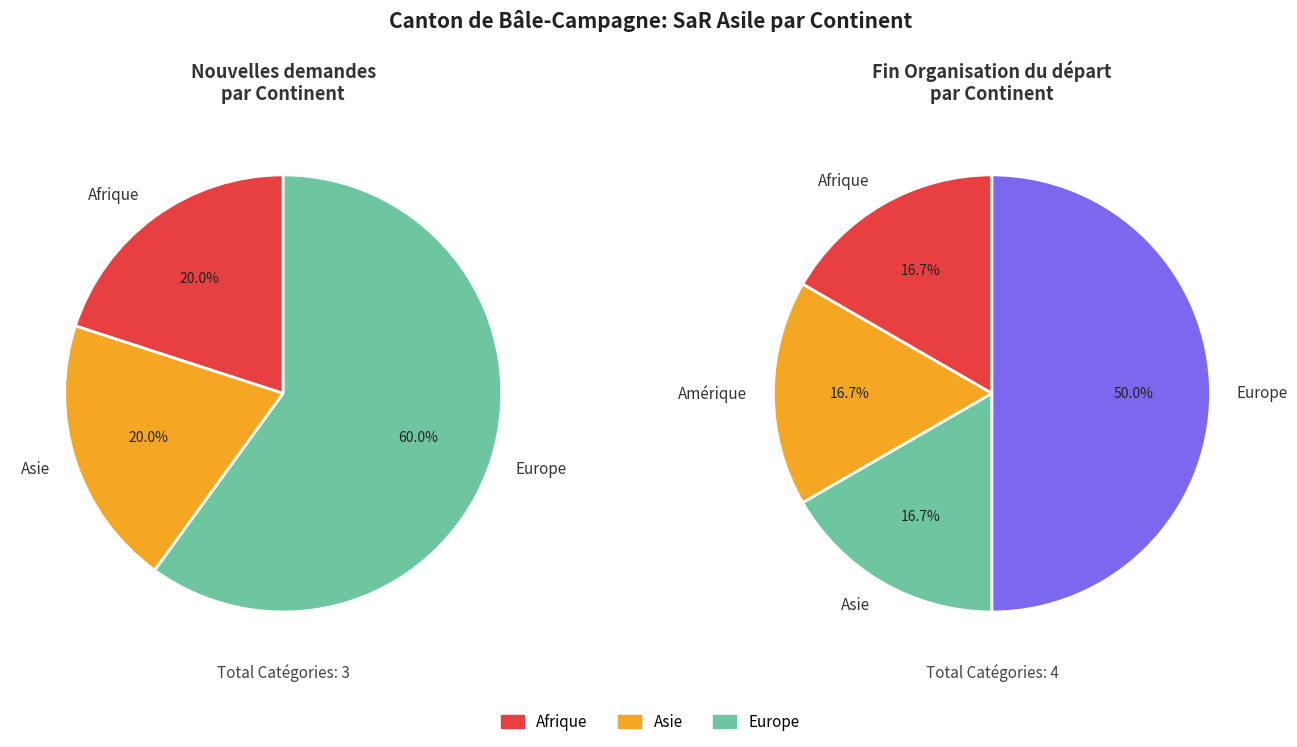

Do Amérique and Asie together represent more than half of the pie?

No